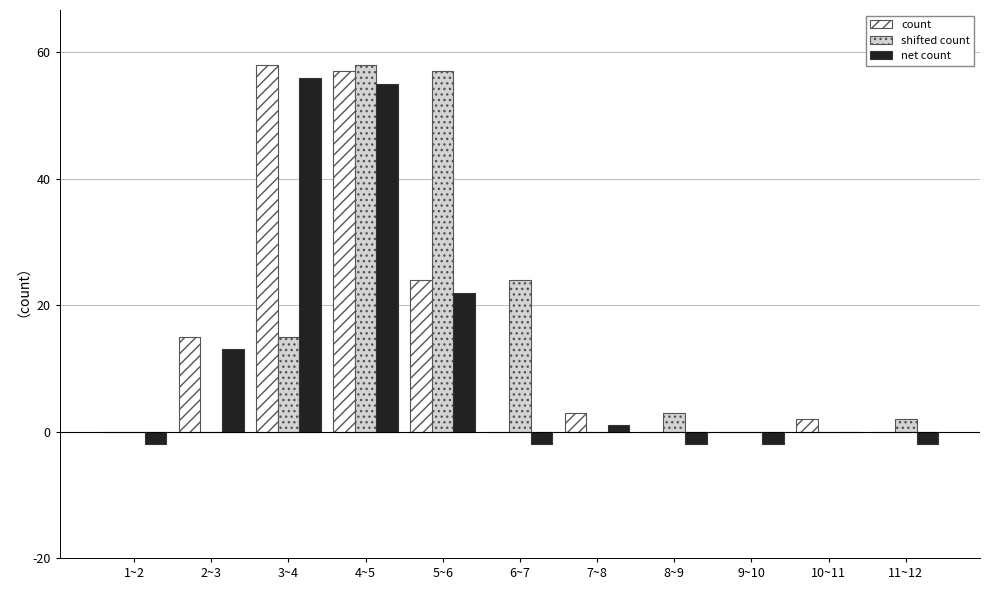

Is the value of net count at 5~6 greater than the value of shifted count at 7~8?

Yes